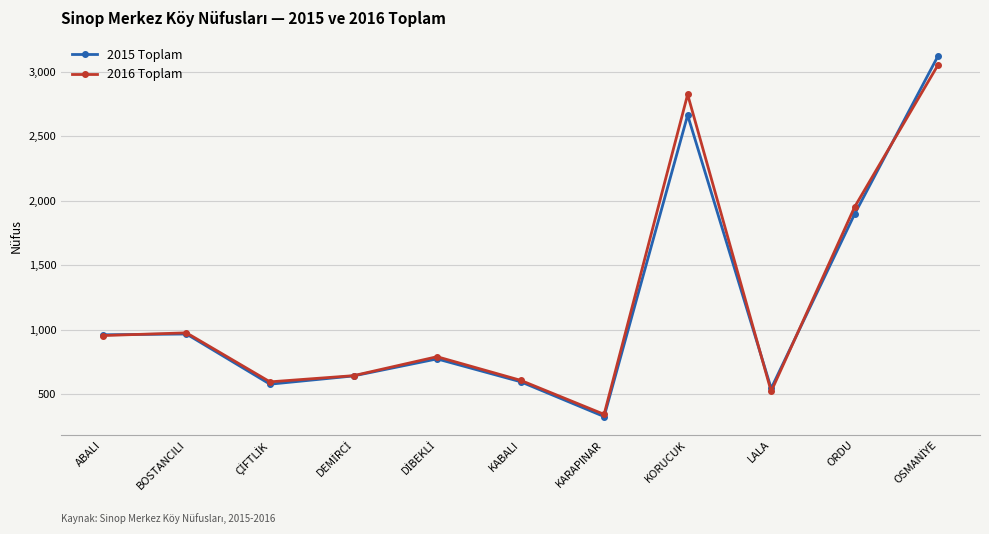

True or false: 2016 Toplam has more than 1 points higher than both neighbors.

True